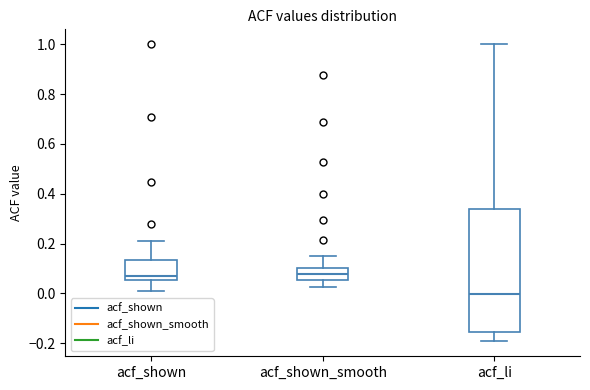

Which box is the tallest, from its lower edge to its upper edge?

acf_li